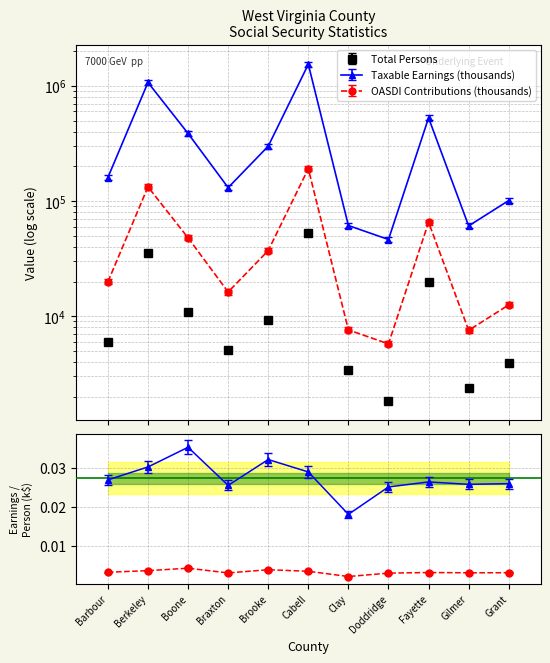

At which label does Total Persons first exceed 5940?

Berkeley